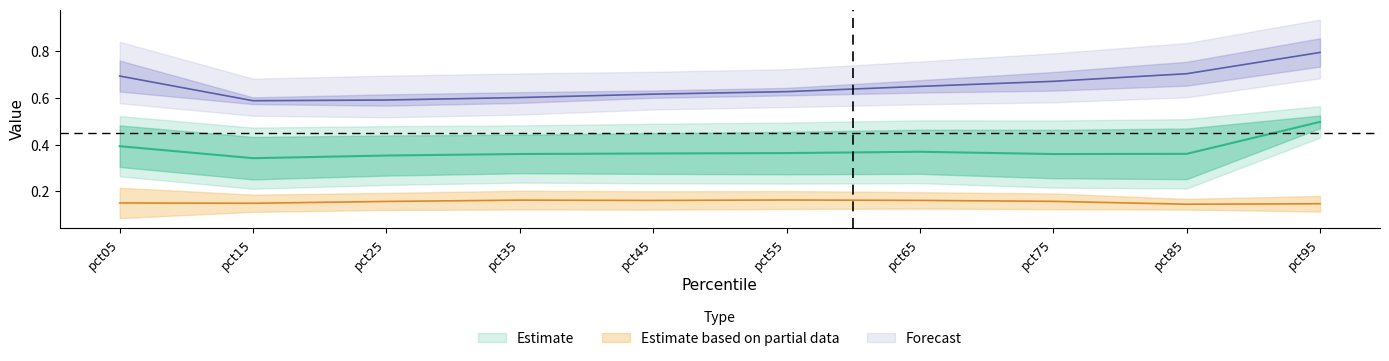

The value of Jan at pct25 is 0.6. True or false?

False